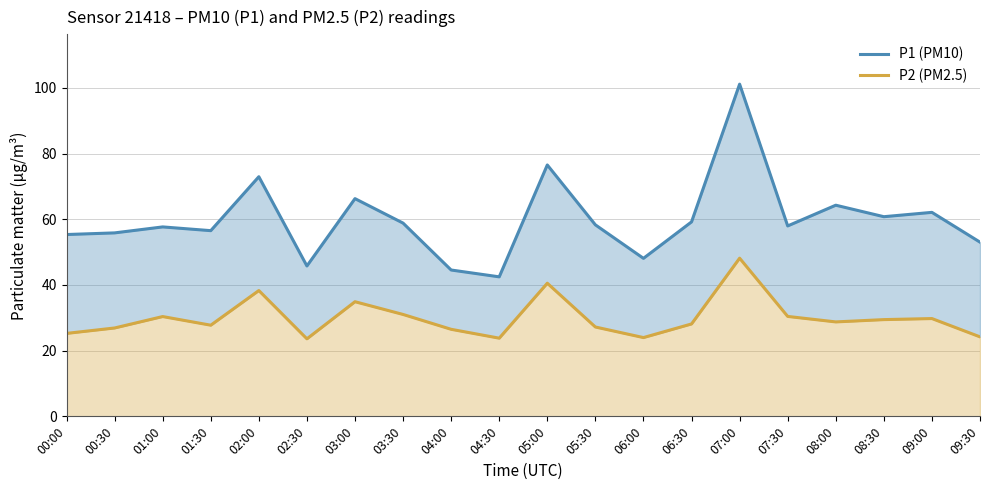

What is the difference between the highest and lowest values at 02:00?

34.7